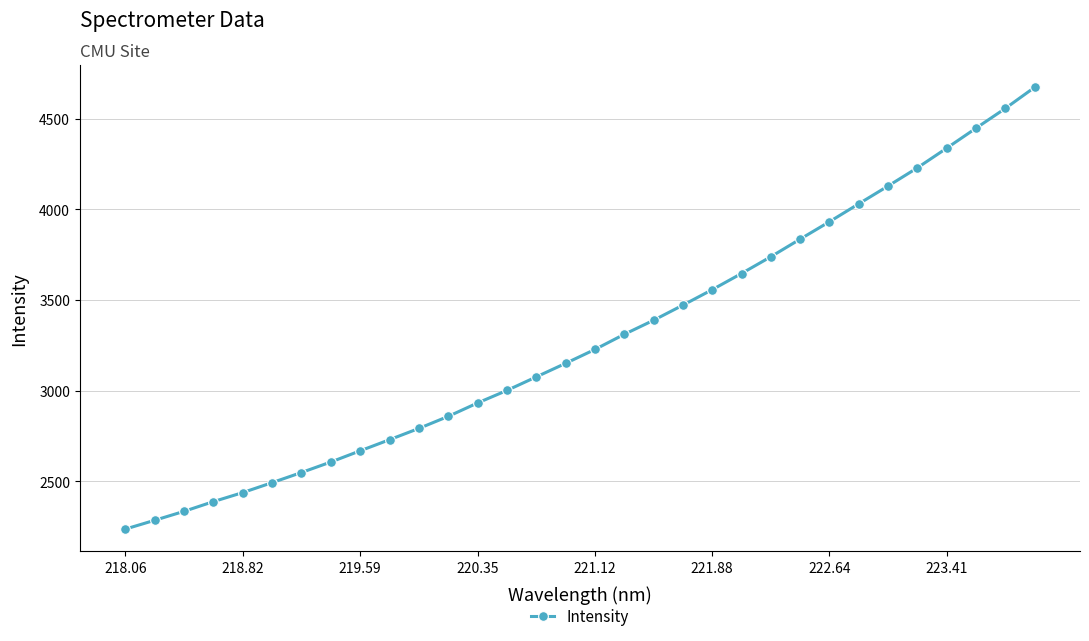

How many values exceed 3227?

16